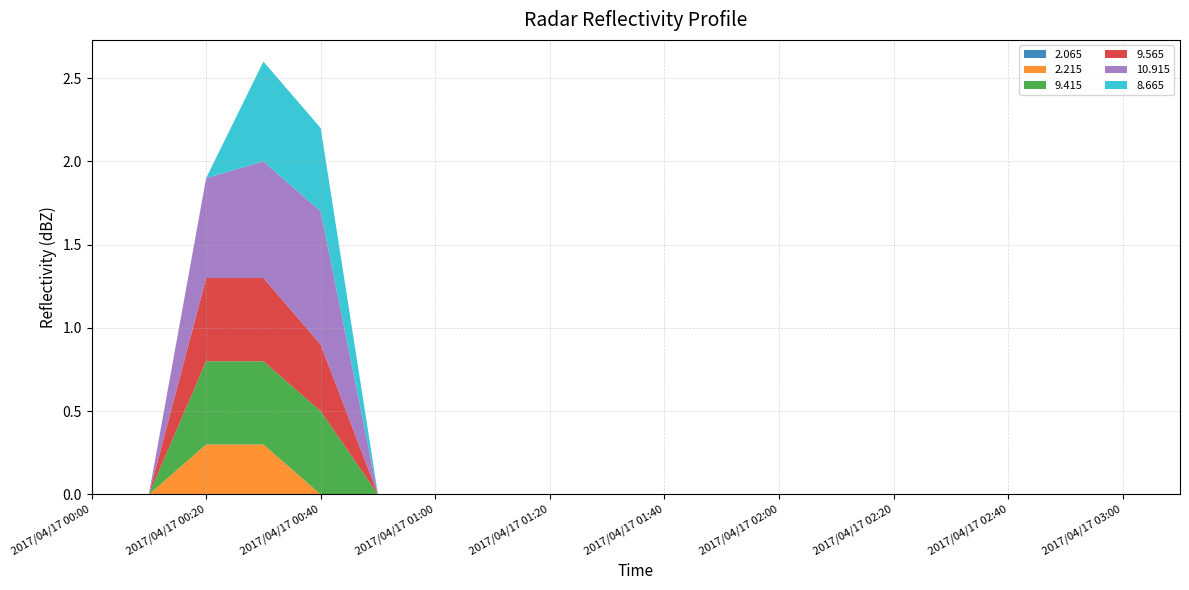

Reading right to left, what are all the values shown in this chart?

2.065: 999.0	999.0	999.0	999.0	999.0	999.0	999.0	999.0	999.0	999.0	999.0	999.0	999.0	999.0	999.0	999.0	999.0	999.0	999.0	999.0
2.215: 999.0	999.0	999.0	999.0	999.0	999.0	999.0	999.0	999.0	999.0	999.0	999.0	999.0	999.0	999.0	999.0	0.3	0.3	999.0	999.0
9.415: 999.0	999.0	999.0	999.0	999.0	999.0	999.0	999.0	999.0	999.0	999.0	999.0	999.0	999.0	999.0	0.5	0.5	0.5	999.0	999.0
9.565: 999.0	999.0	999.0	999.0	999.0	999.0	999.0	999.0	999.0	999.0	999.0	999.0	999.0	999.0	999.0	0.4	0.5	0.5	999.0	999.0
10.915: 999.0	999.0	999.0	999.0	999.0	999.0	999.0	999.0	999.0	999.0	999.0	999.0	999.0	999.0	999.0	0.8	0.7	0.6	999.0	999.0
8.665: 999.0	999.0	999.0	999.0	999.0	999.0	999.0	999.0	999.0	999.0	999.0	999.0	999.0	999.0	999.0	0.5	0.6	999.0	999.0	999.0